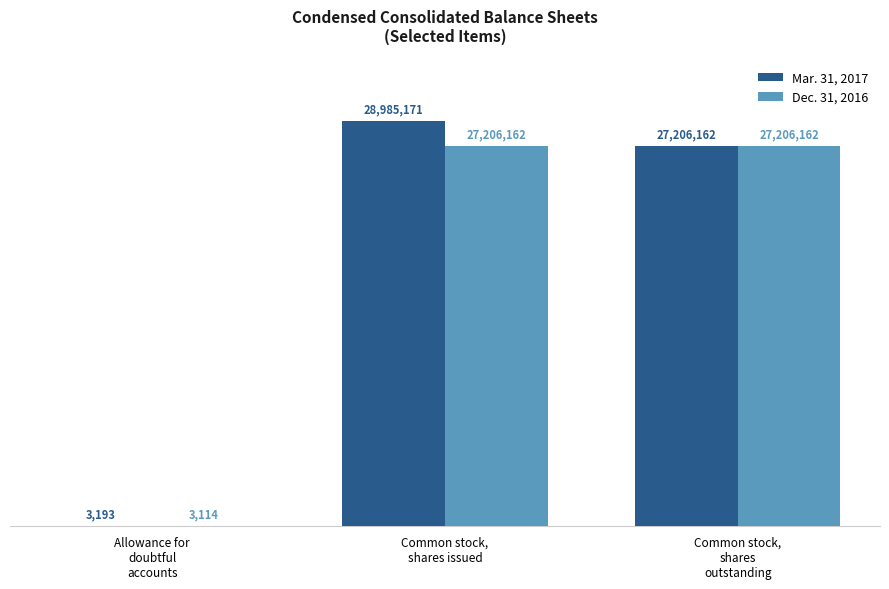

Reading right to left, what are all the values shown in this chart?

Mar. 31, 2017: 27206162	28985171	3193
Dec. 31, 2016: 27206162	27206162	3114